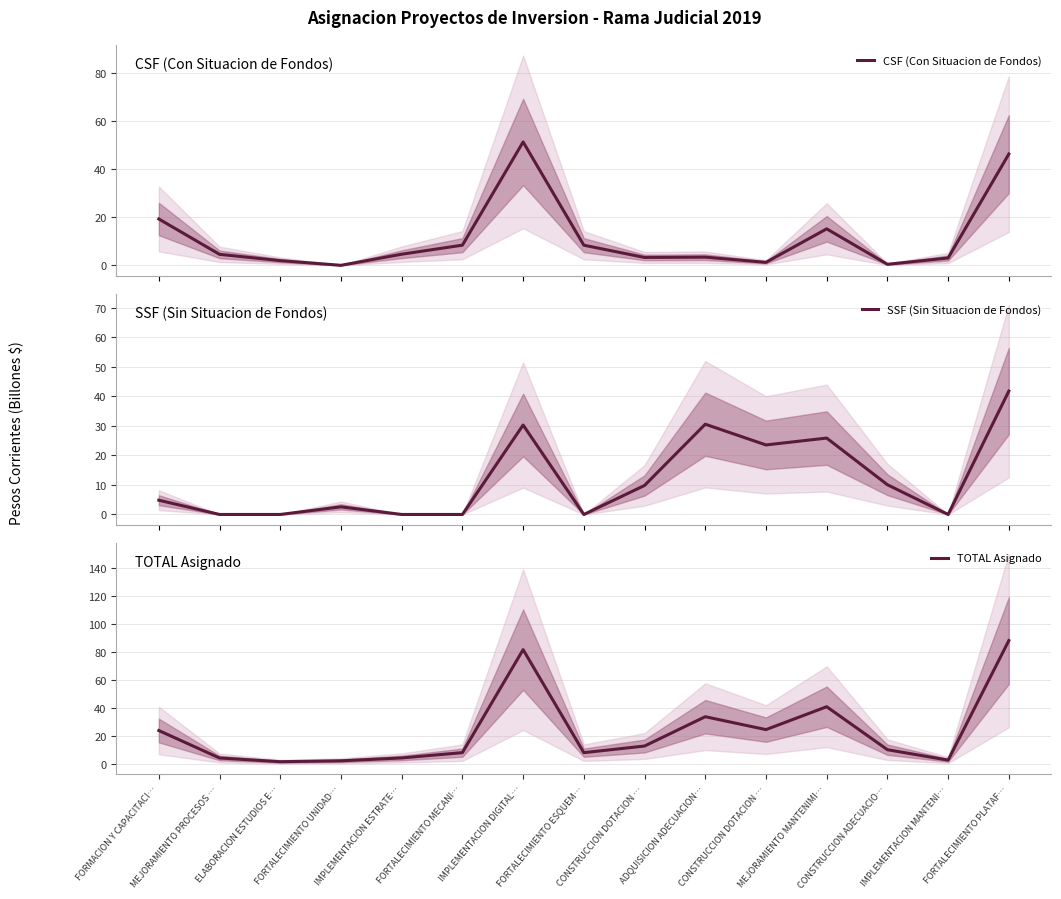

How many values in the TOTAL Asignado series are below 10?

7